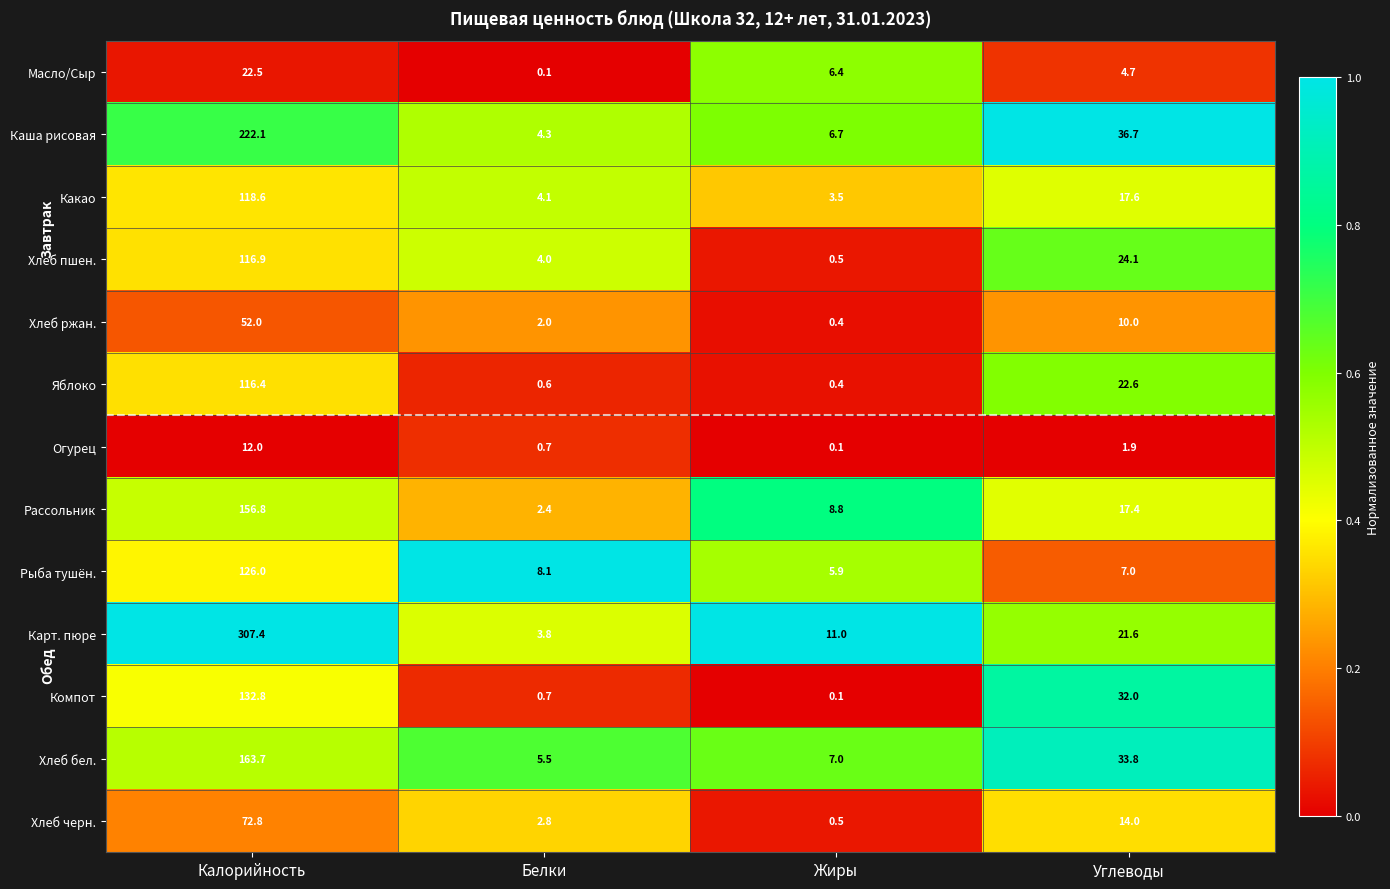

What is the sum of the Хлеб пшен. values at Калорийность and Жиры?

117.4